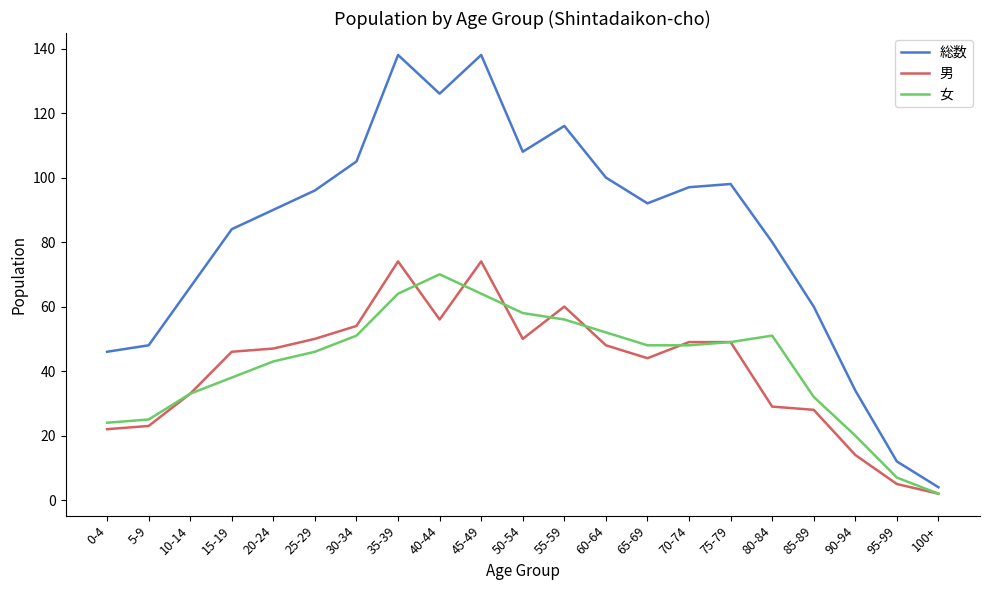

What is the maximum value for 総数?

138